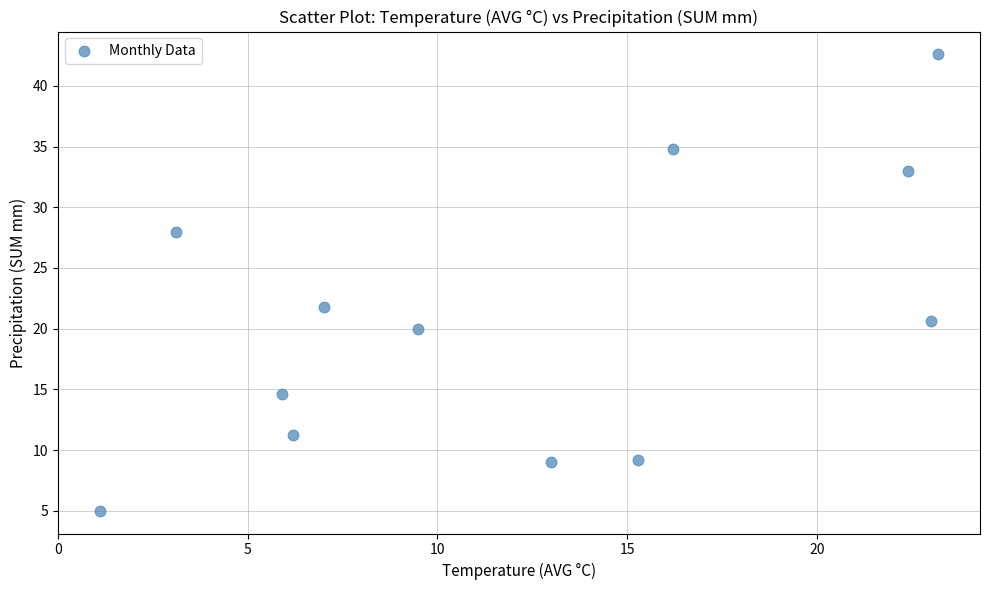

What is the range of X values (max minus min)?

22.1